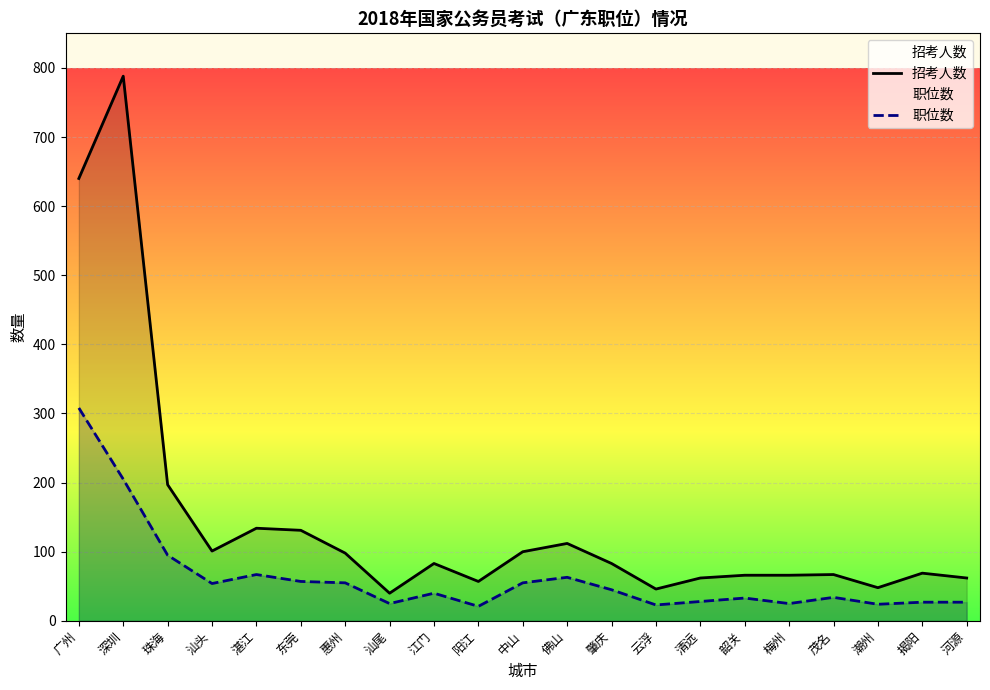

Does the chart display data point markers on the line(s)?

No